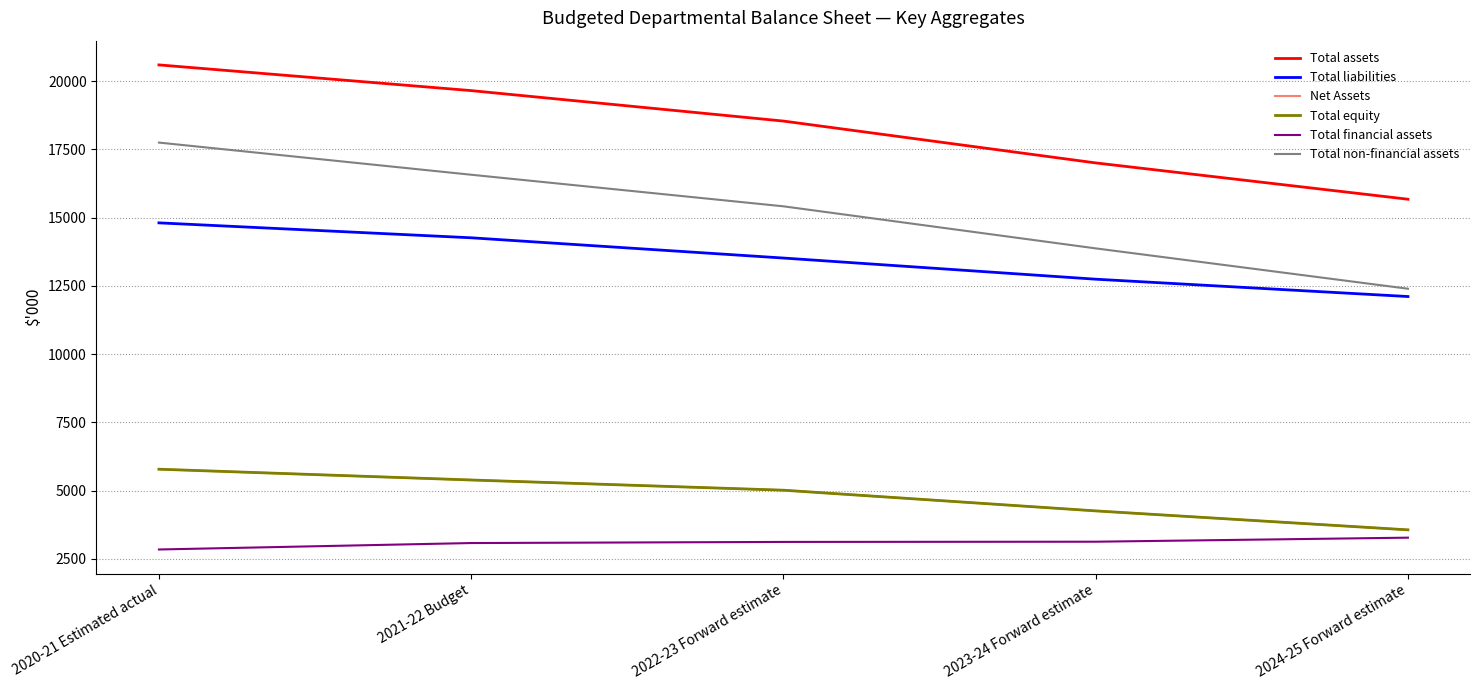

Reading left to right, what are all the values shown in this chart?

Total assets: 20599	19657	18541	17008	15678
Total liabilities: 14812	14265	13523	12748	12113
Net Assets: 5787	5392	5018	4260	3565
Total equity: 5787	5392	5018	4260	3565
Total financial assets: 2846	3082	3123	3131	3279
Total non-financial assets: 17753	16575	15418	13877	12399